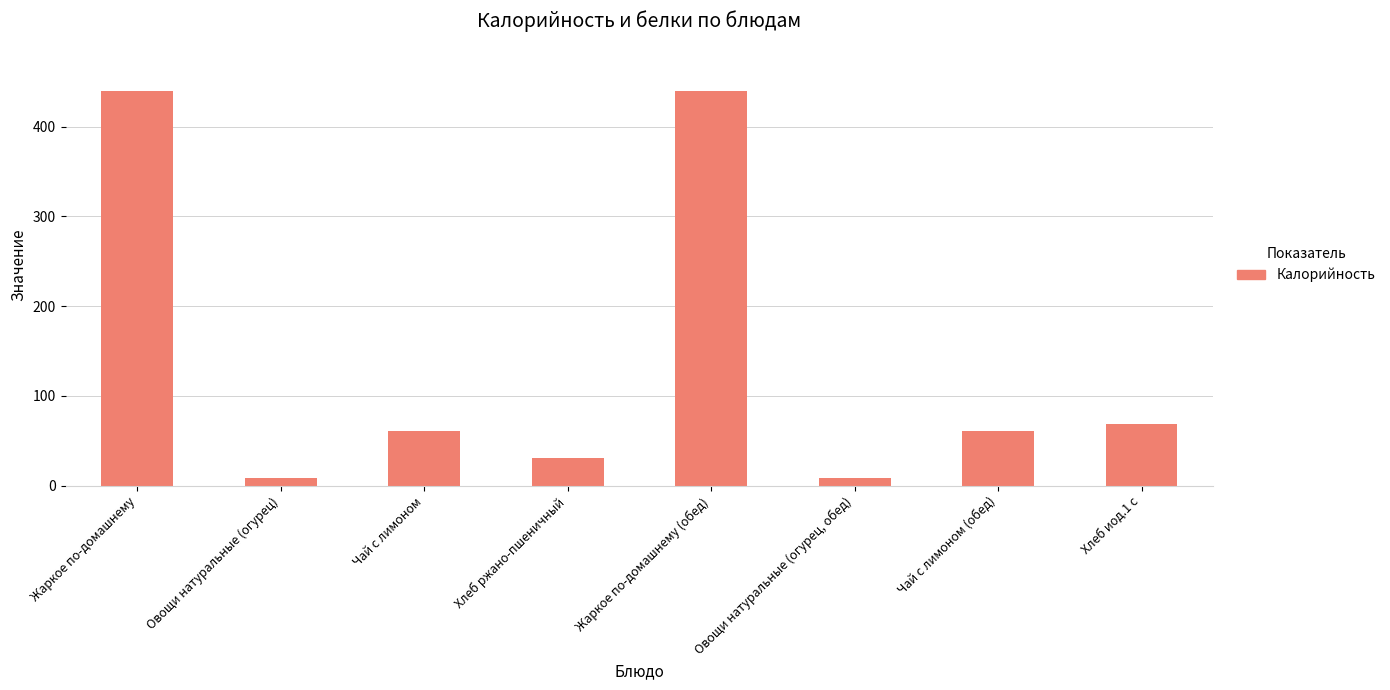

What is the minimum value shown in the chart?

8.4